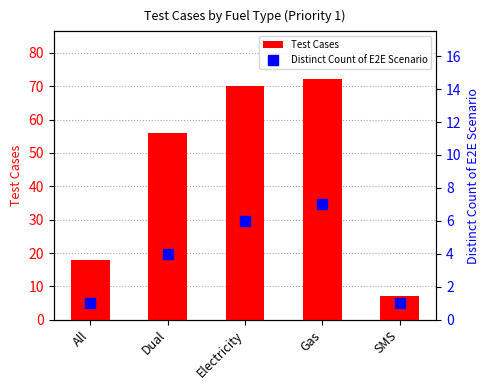

What is the sum of the Test Cases values at SMS and Gas?

79